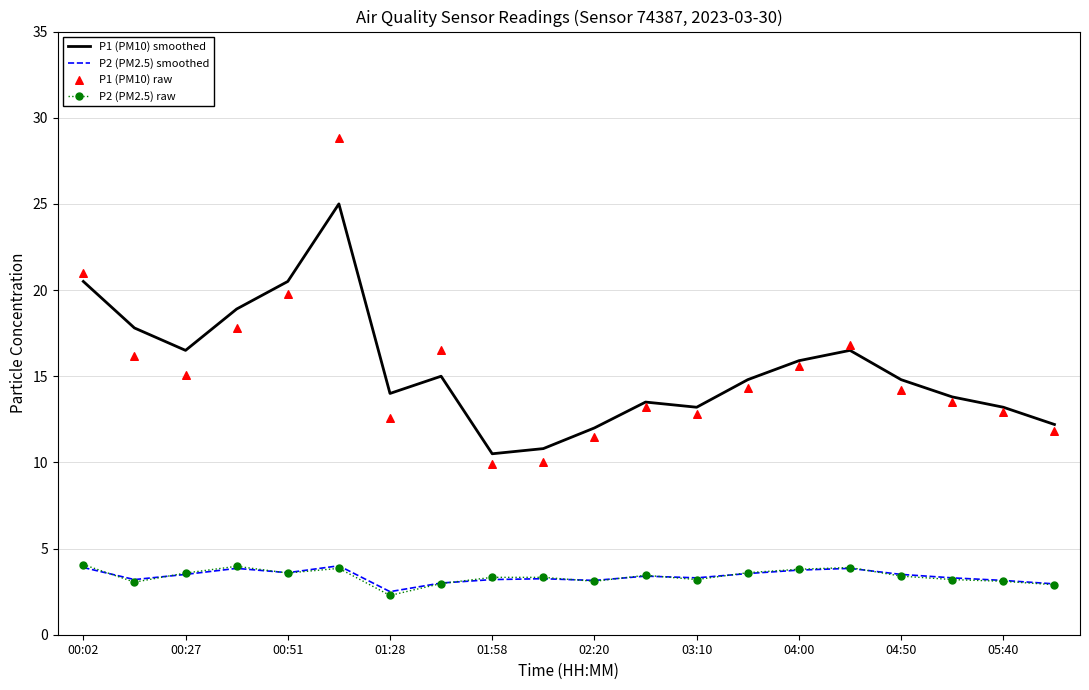

Is it true that P1 (PM10) smoothed equals 12.0 at 02:20?

True